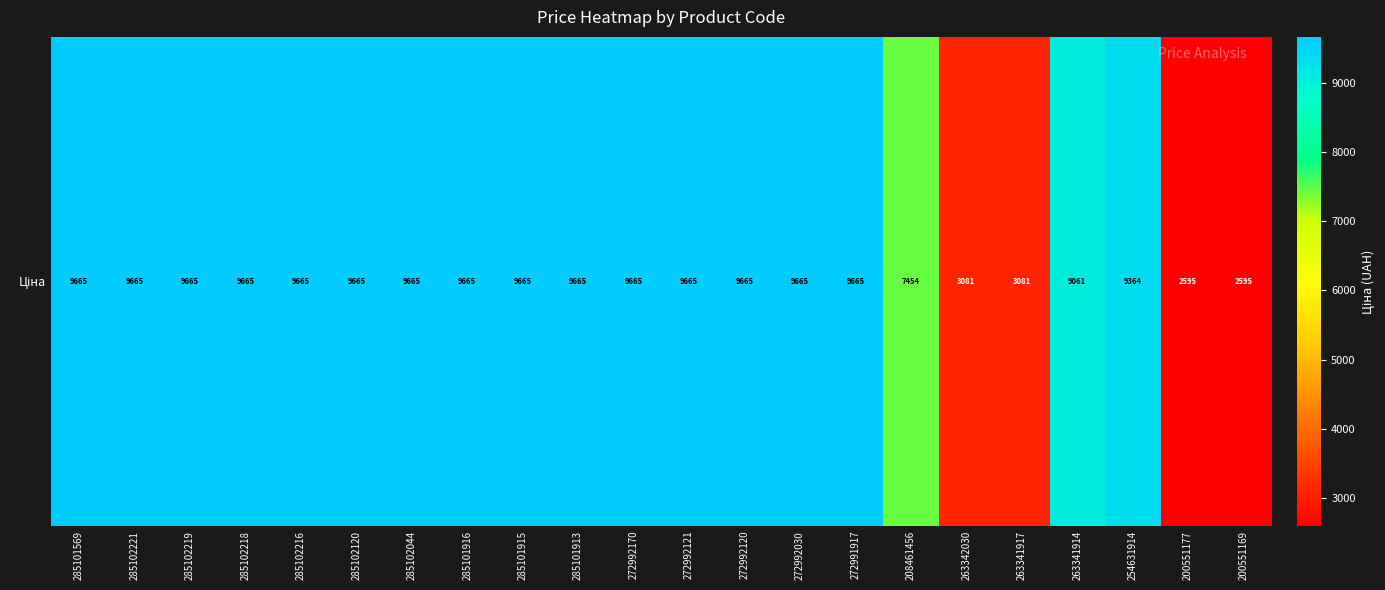

How many distinct data groups are displayed?

1